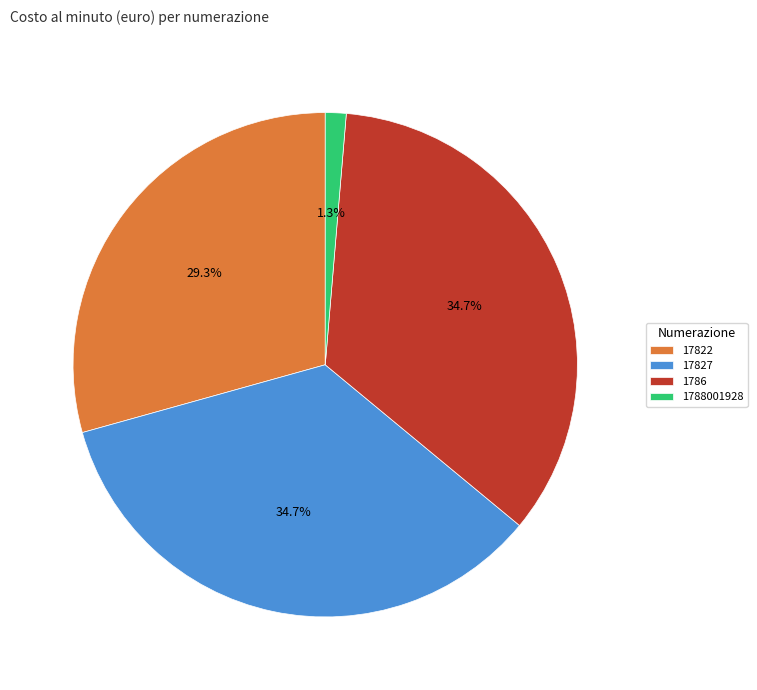

To the nearest percent, what portion does 17827 represent?

35%